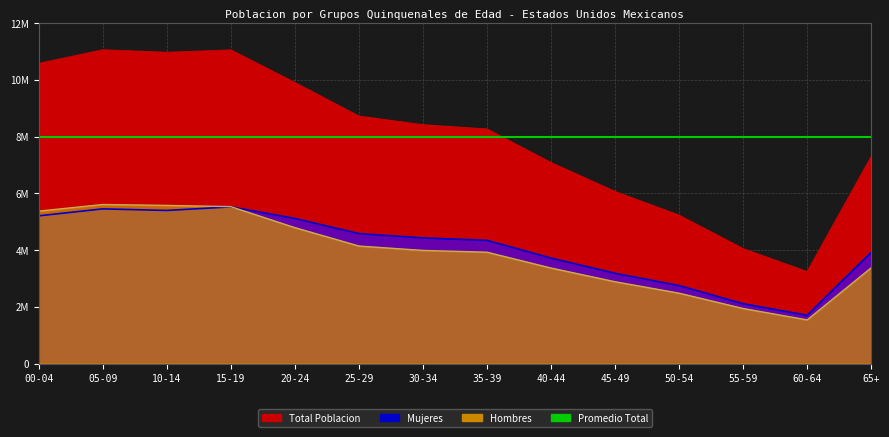

What is the sum of the Mujeres values at 60-64 and 50-54?

4446210